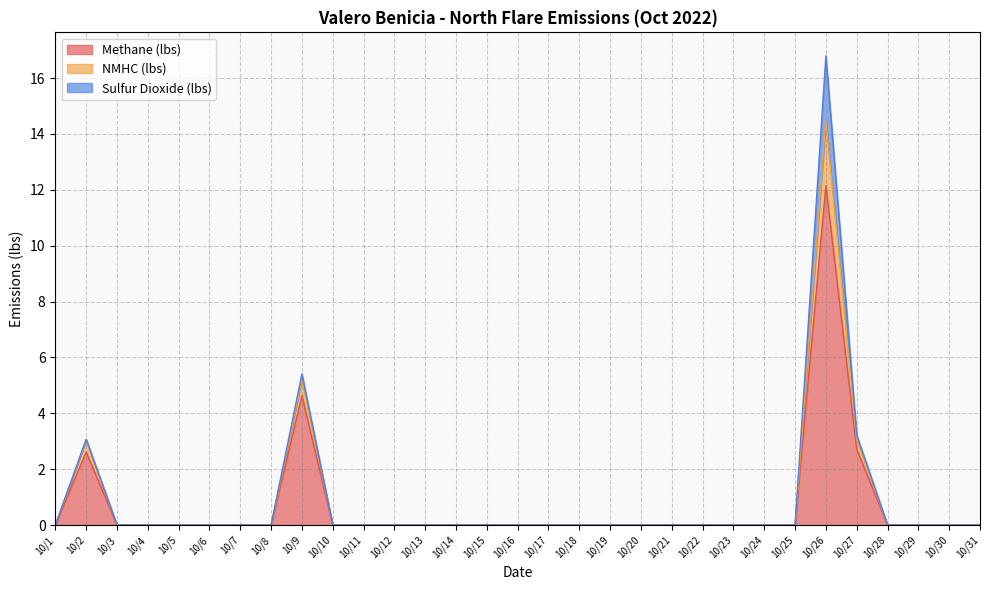

Which has a higher value, 10/13 or 10/25?

10/13